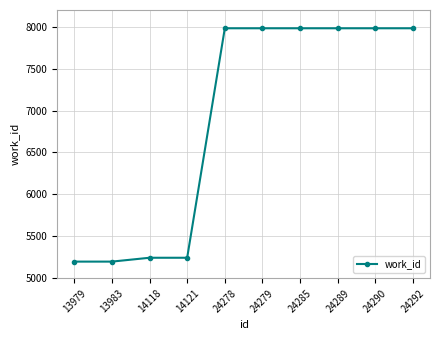

Reading right to left, list all the values displayed in this chart.

24292=7982	24290=7982	24289=7982	24285=7982	24279=7982	24278=7982	14121=5244	14118=5244	13983=5198	13979=5198